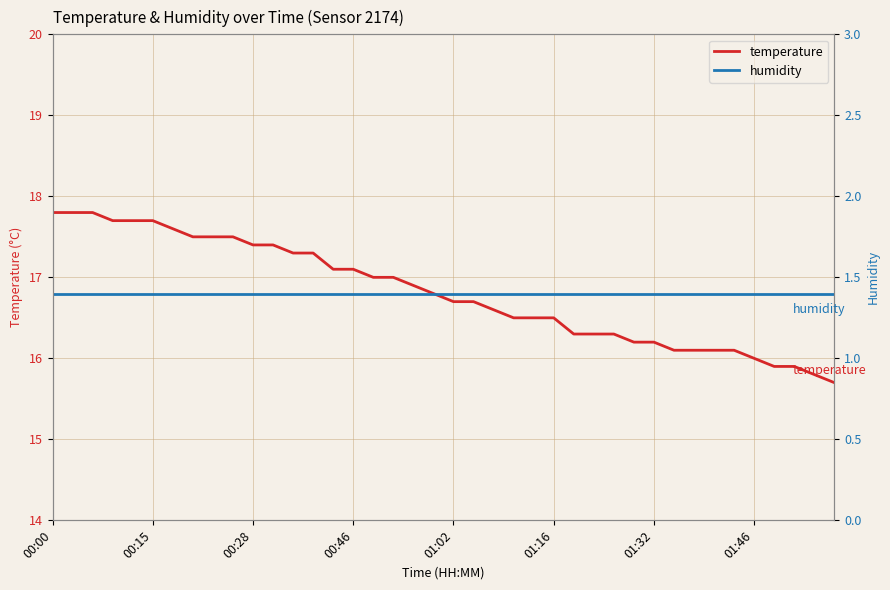

True or false: humidity and temperature intersect in this chart.

False